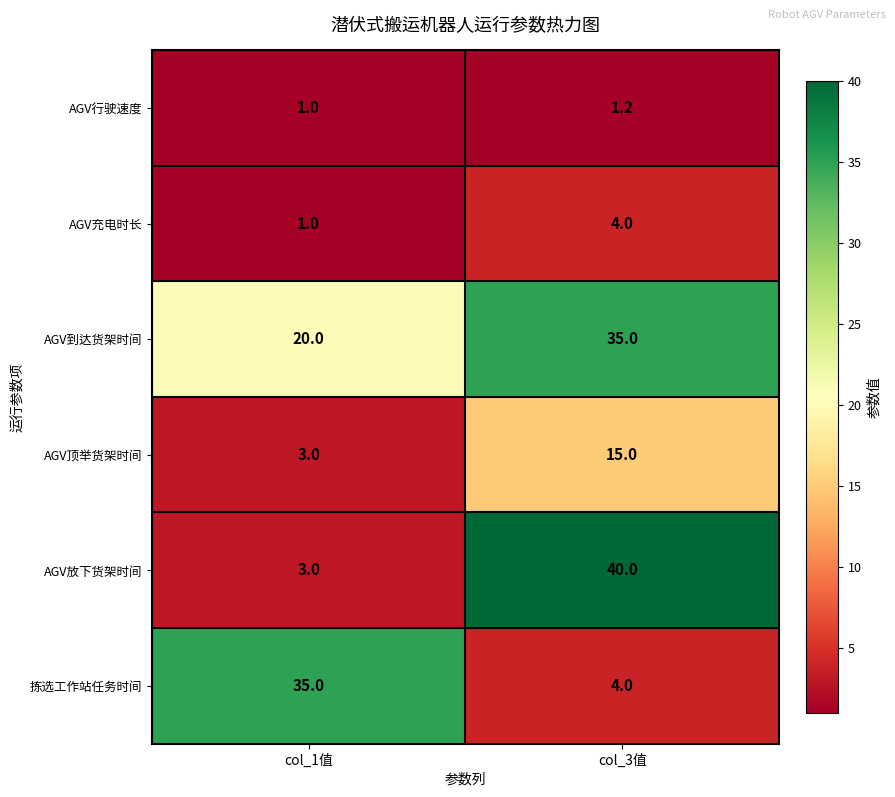

At how many categories does at least one series exceed 30?

2